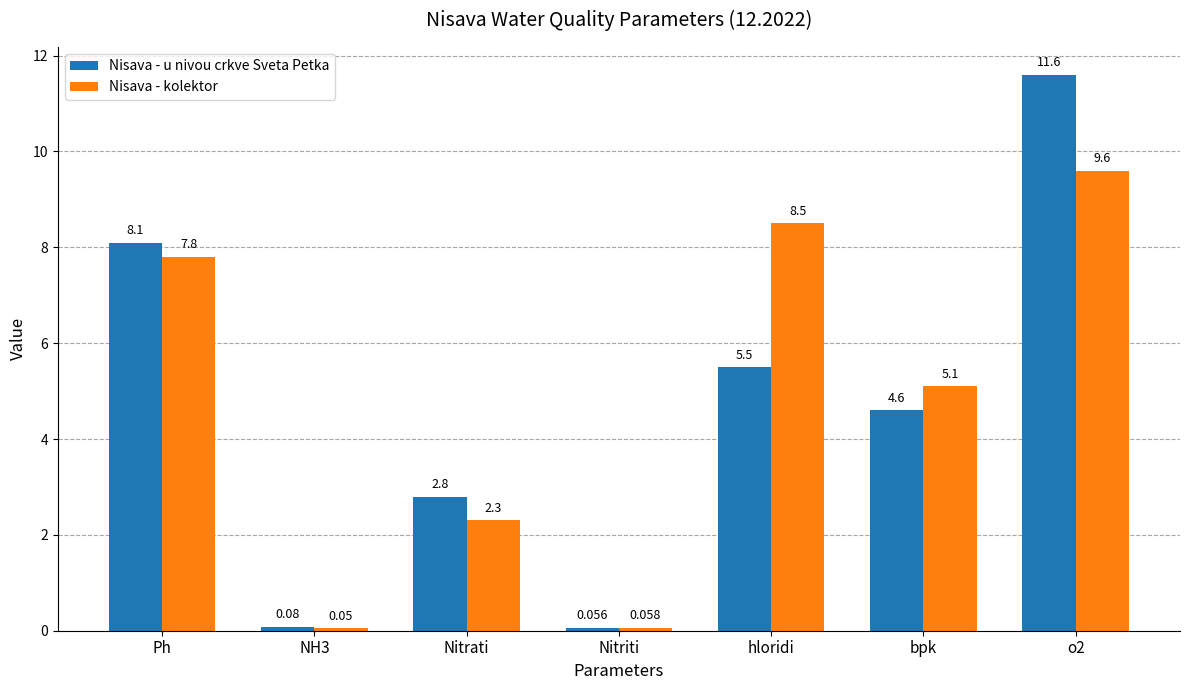

How many categories are shown in the chart?

7